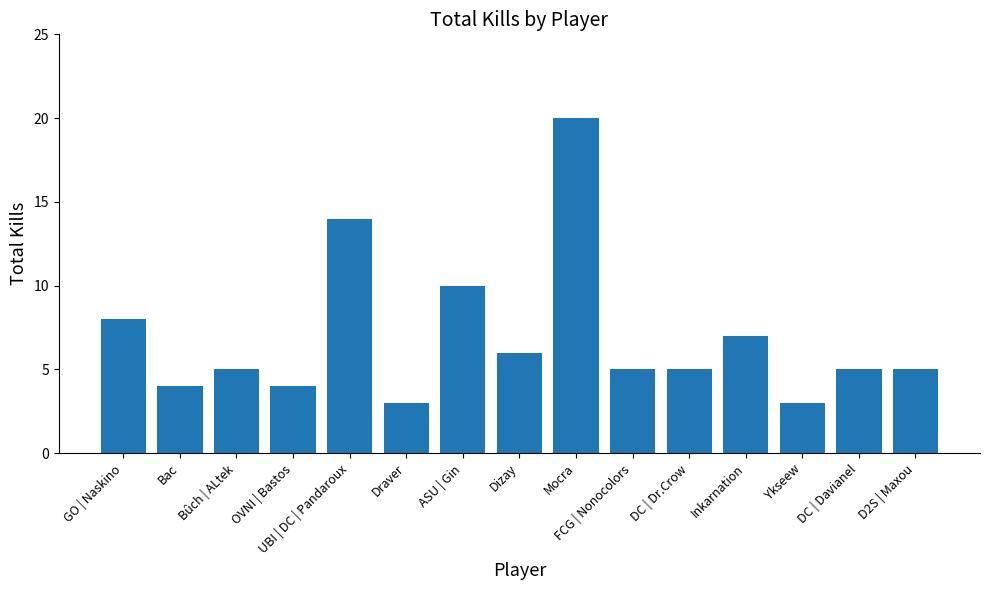

At which category does the chart reach its peak across all series?

Mocra